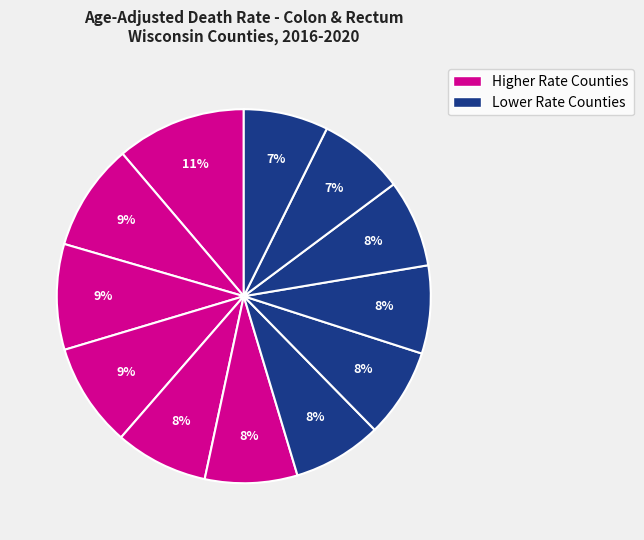

How many segments does this pie chart have?

12